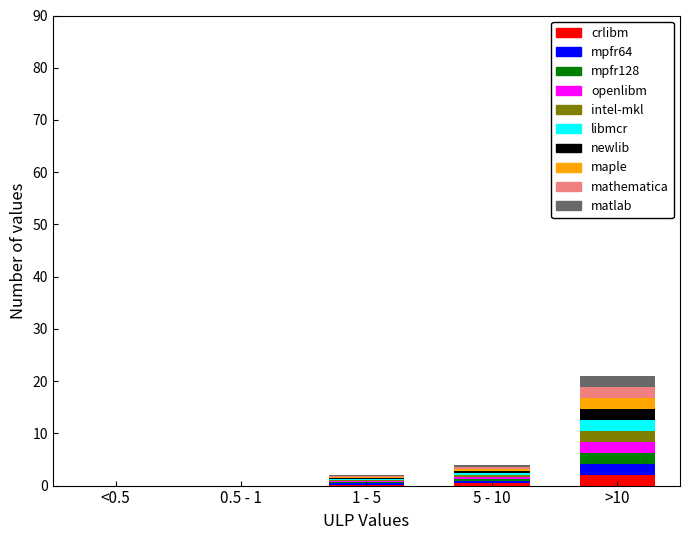

What is the maximum value for crlibm?

2.1